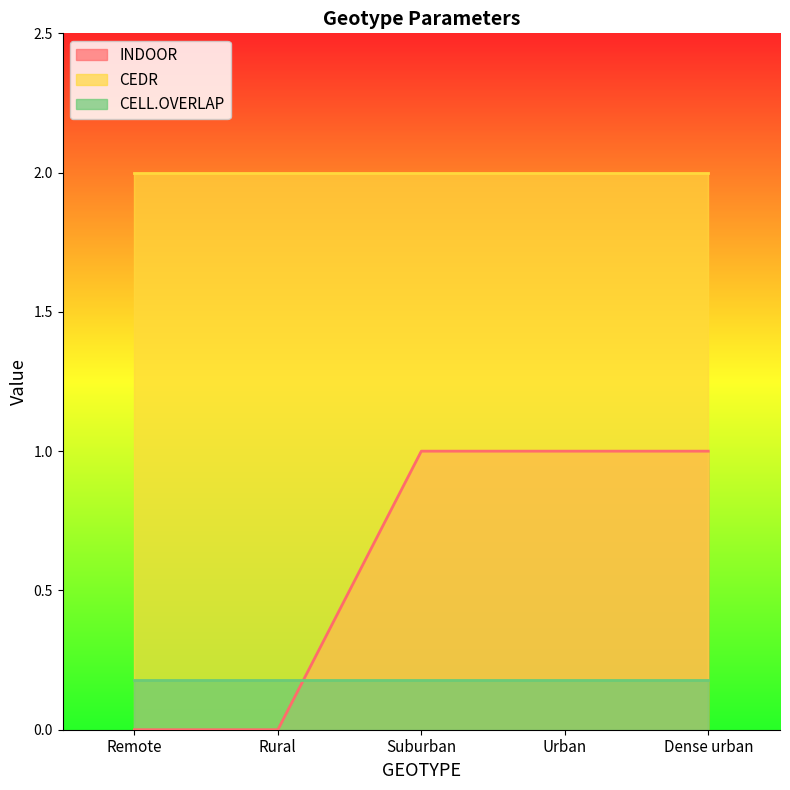

The CELL.OVERLAP series shows 0.2 at Remote. True or false?

True